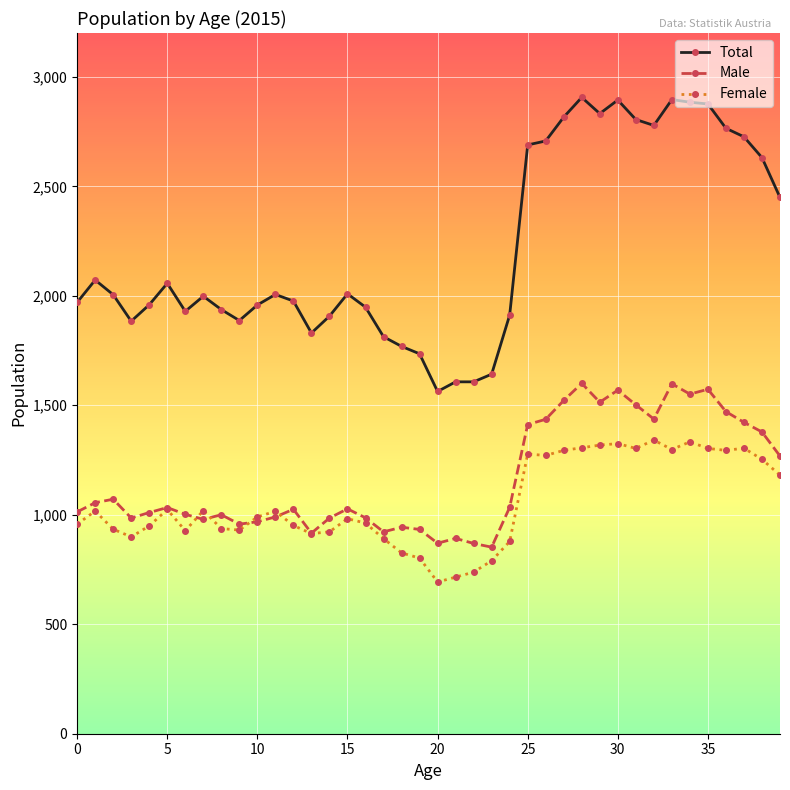

What is the value of the Male point at the 4th from the left?

985